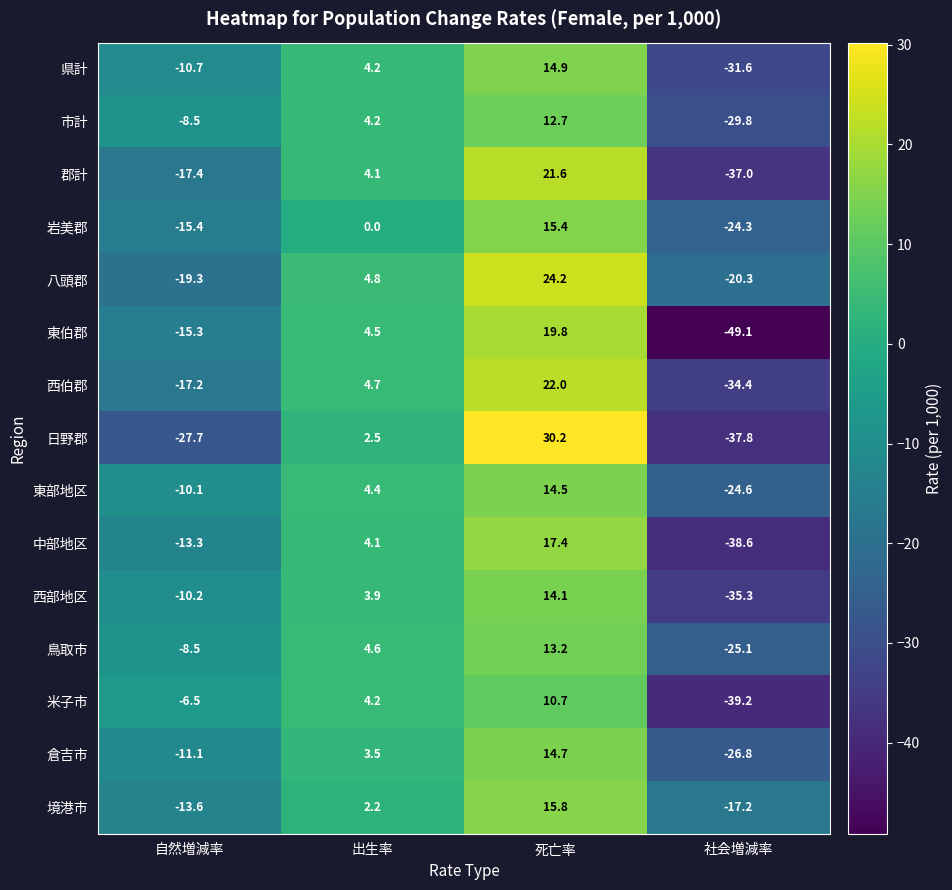

Which series changed the most between 出生率 and 社会増減率?

東伯郡